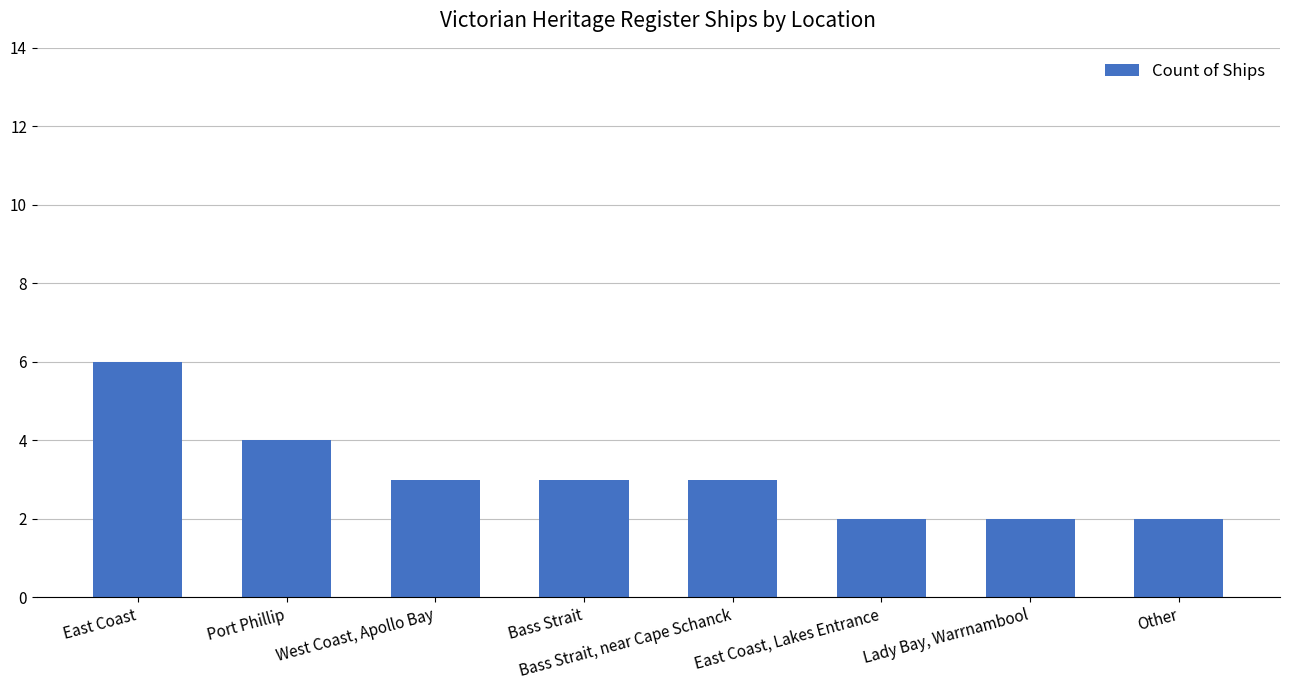

Reading right to left, extract all data points from this chart.

Other=2	Lady Bay, Warrnambool=2	East Coast, Lakes Entrance=2	Bass Strait, near Cape Schanck=3	Bass Strait=3	West Coast, Apollo Bay=3	Port Phillip=4	East Coast=6